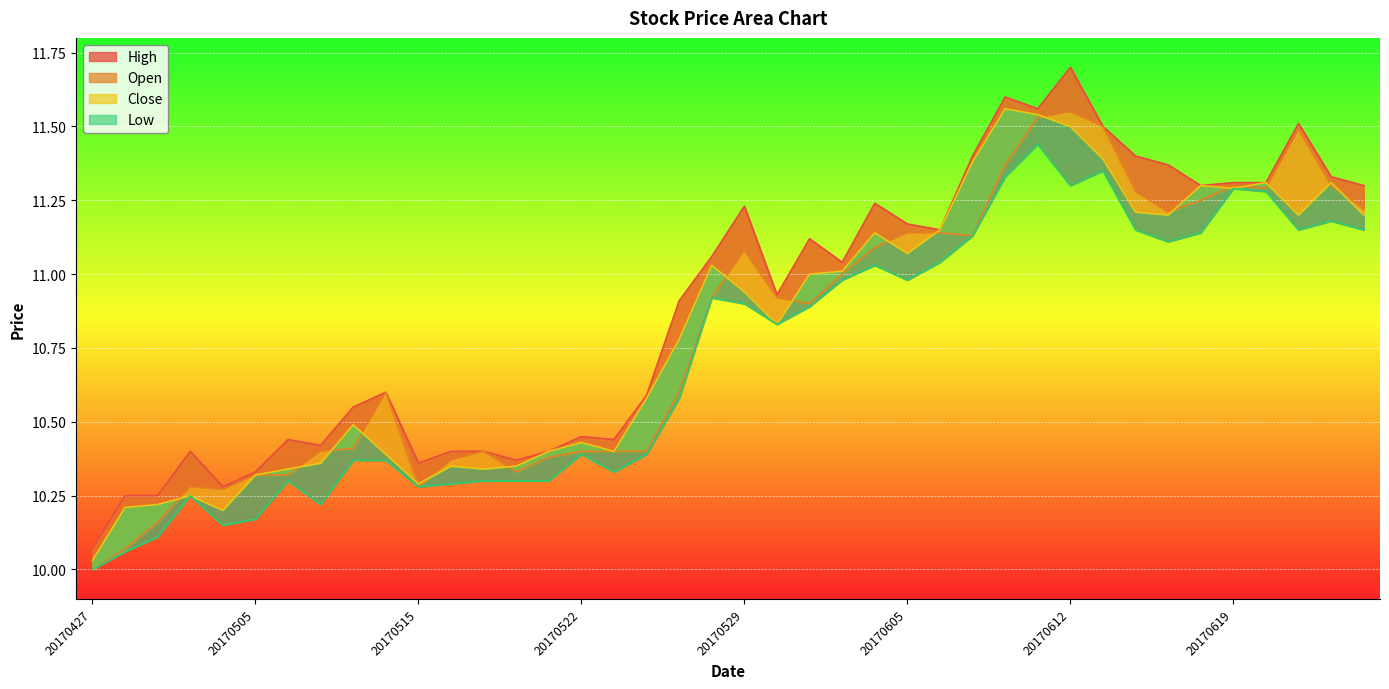

Rank the series at 20170601 from lowest to highest value.

Low, Open, Close, High